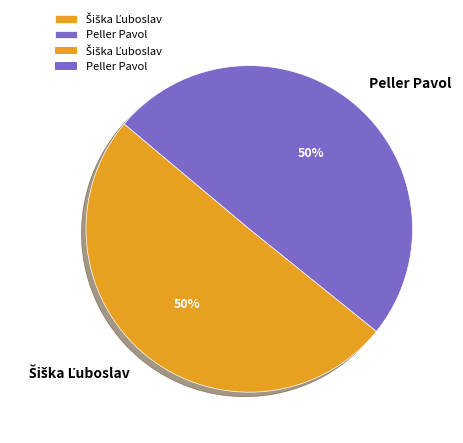

What percentage is the Peller Pavol slice, to the nearest percent?

50%